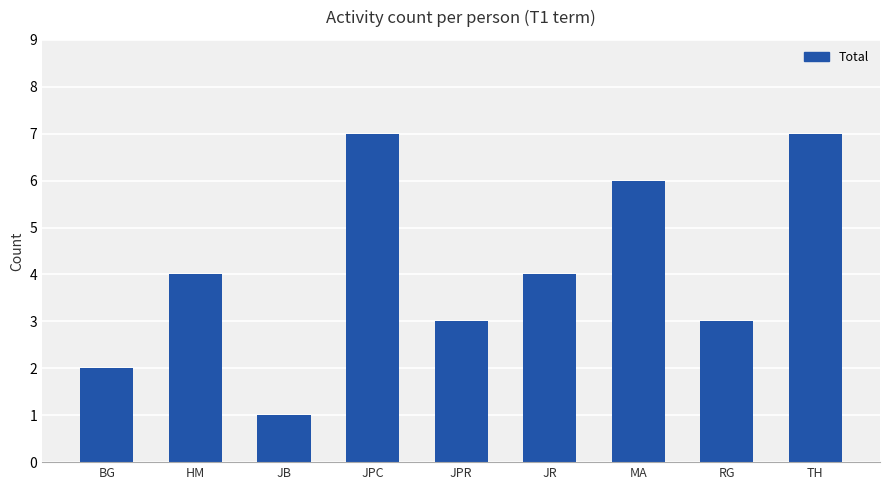

What is the value of the 2nd bar from the left?

4